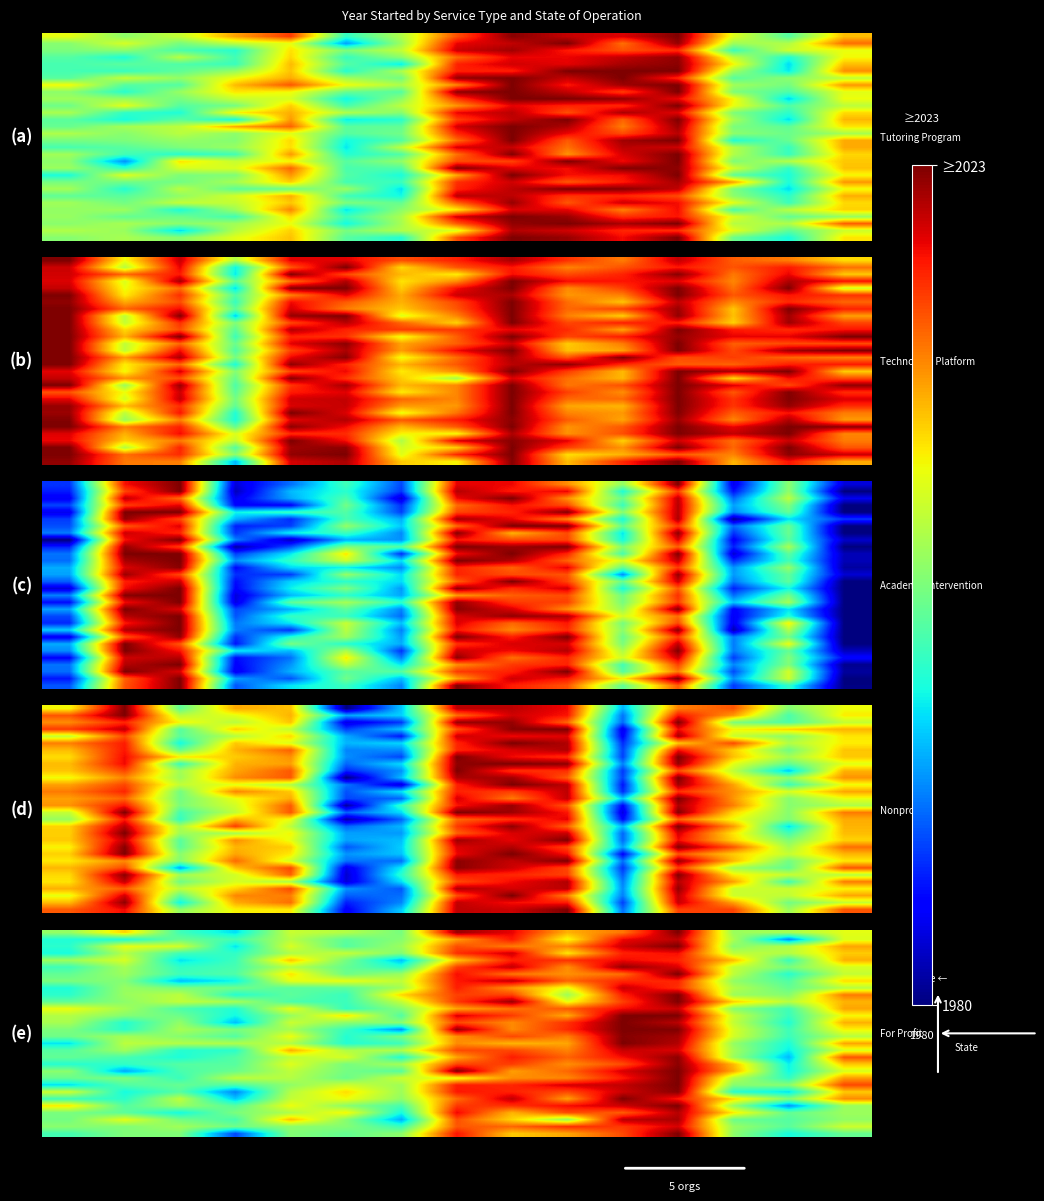

What is the spread (max minus min) of values at 12?

0.3